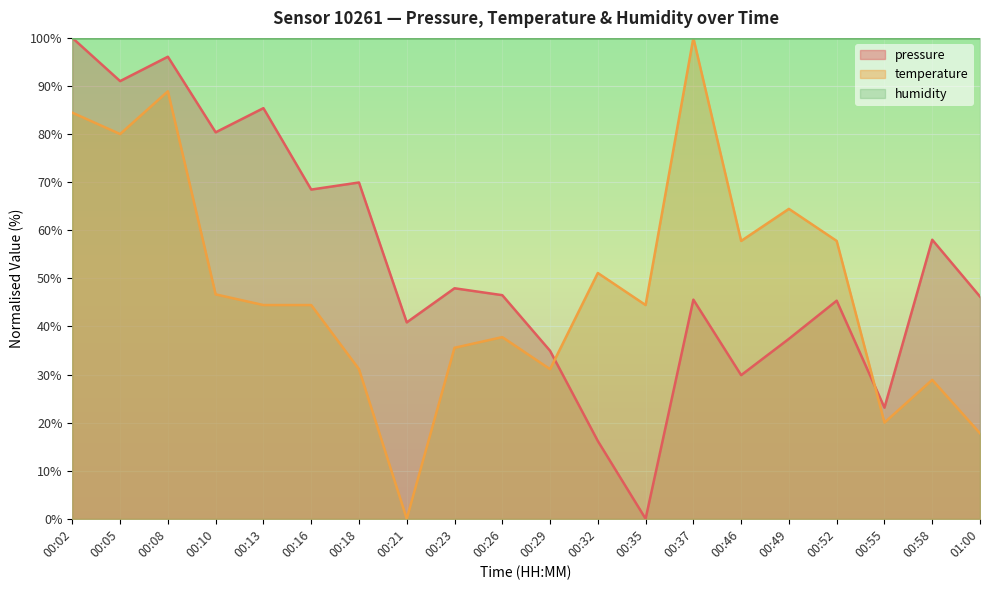

How many values in the pressure series are below 46?

9